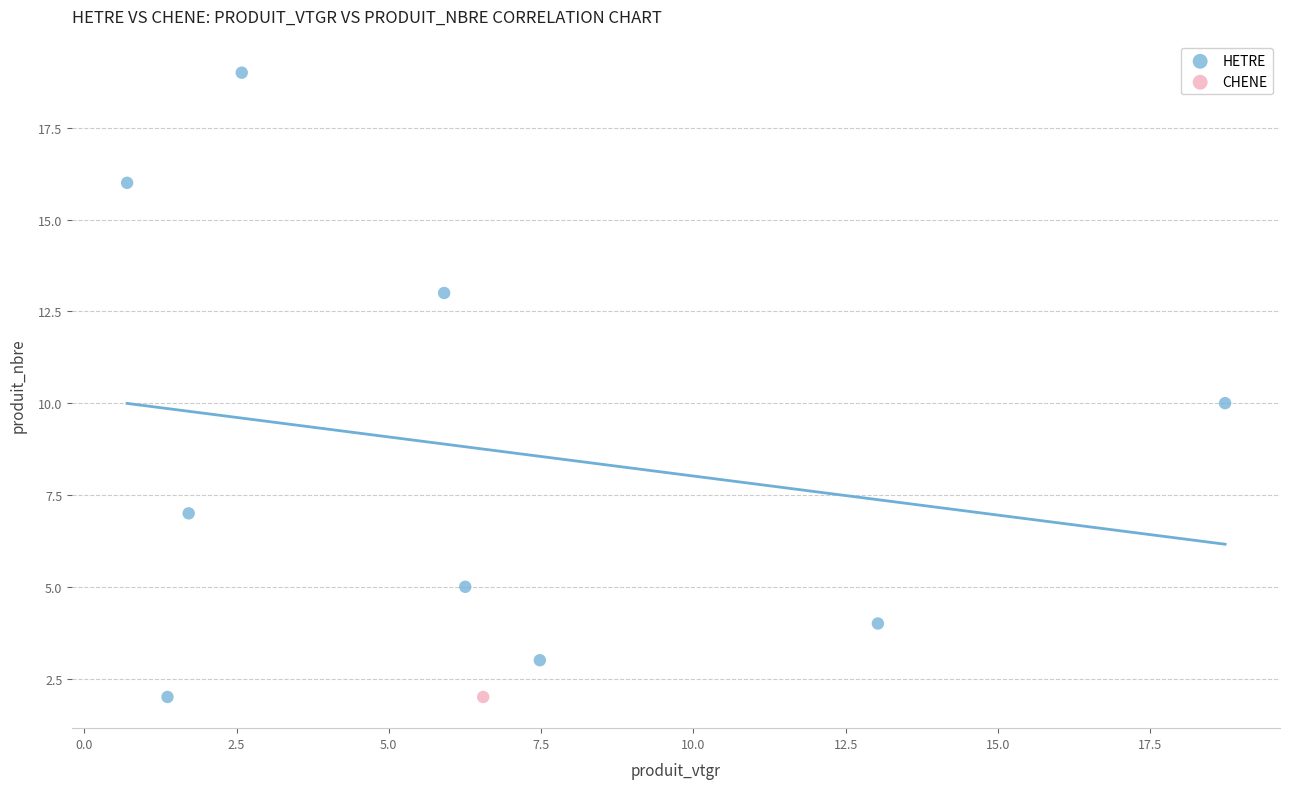

What are all the series names shown in the legend?

HETRE, CHENE